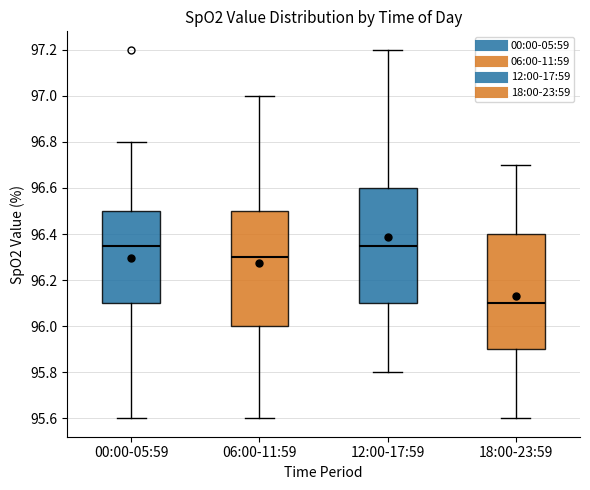

Where does the upper whisker of the box for 06:00-11:59 end on the y-axis? The values are not printed on the chart, so give them approximately, as read against the axis.

97.00